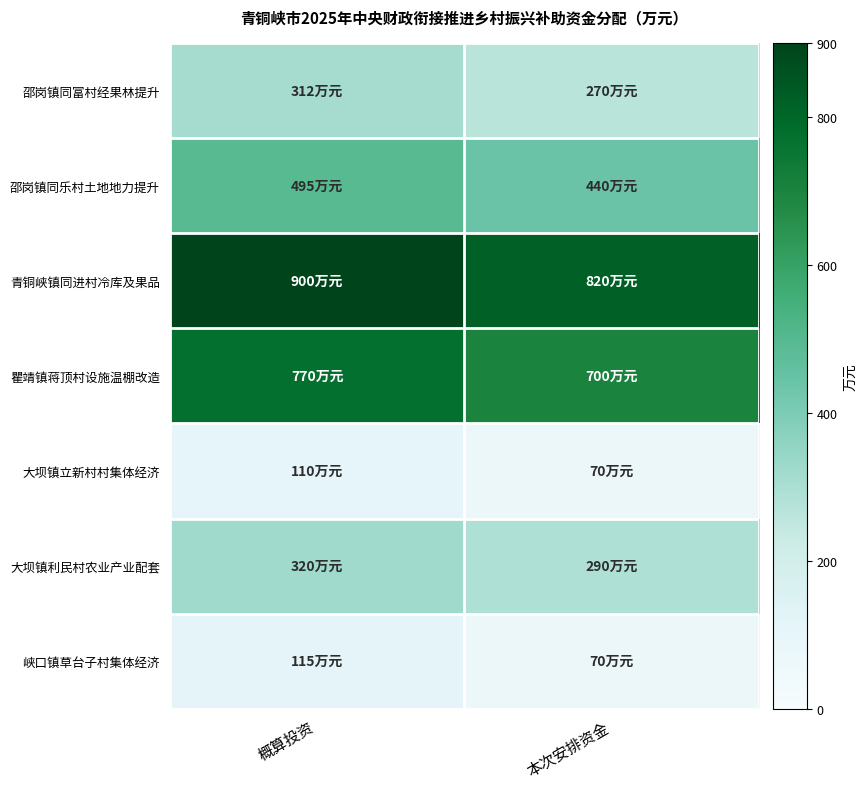

Which series has the widest spread of values?

青铜峡镇同进村冷库及果品